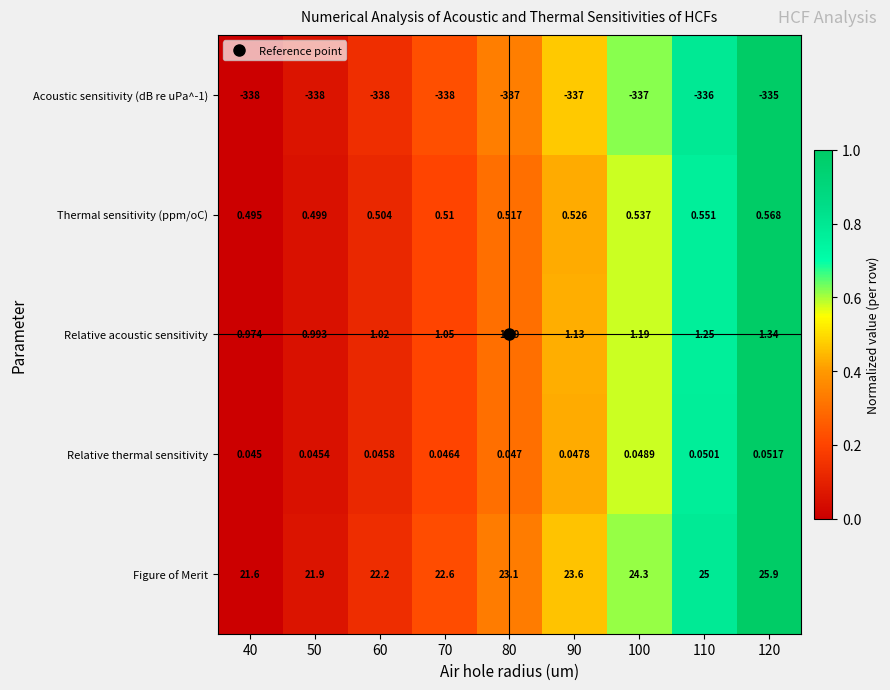

Is the value of Acoustic sensitivity (dB re uPa^-1) at 40 greater than the value of Relative thermal sensitivity at 60?

No